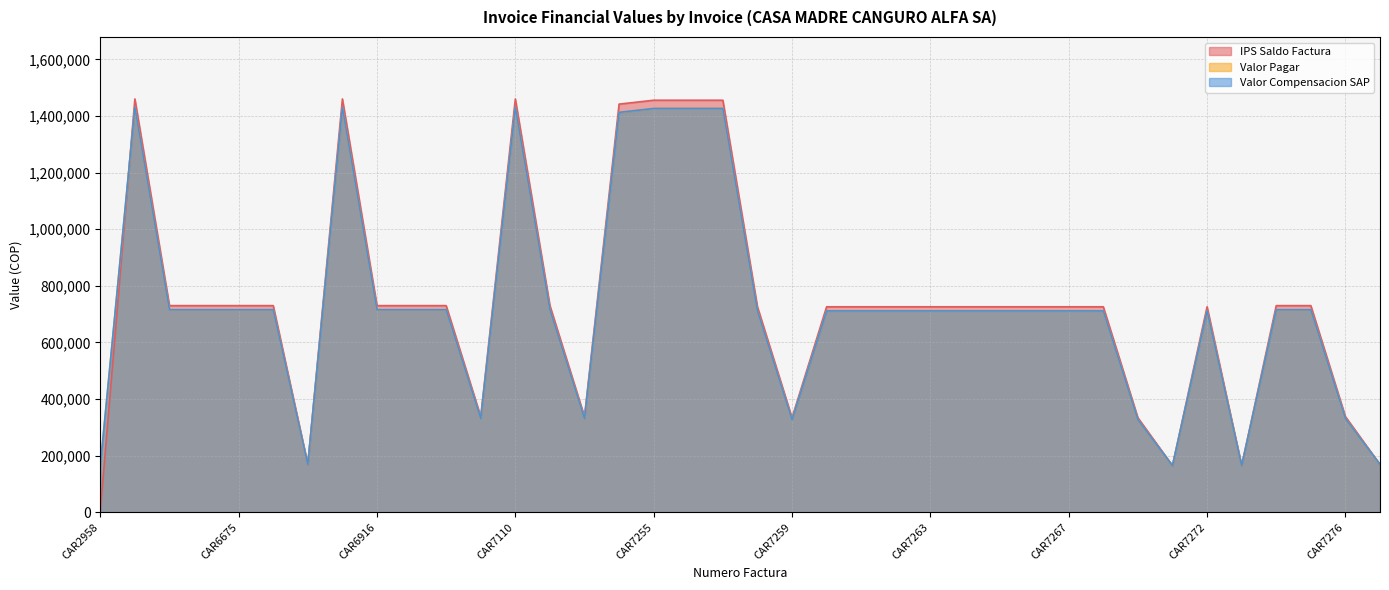

In IPS Saldo Factura, how many points are lower than both neighbors (excluding endpoints)?

6